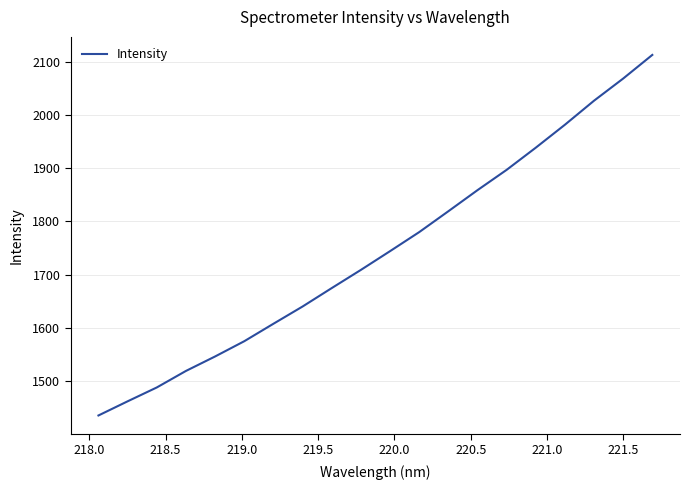

What is the maximum value shown in the chart?

2113.2